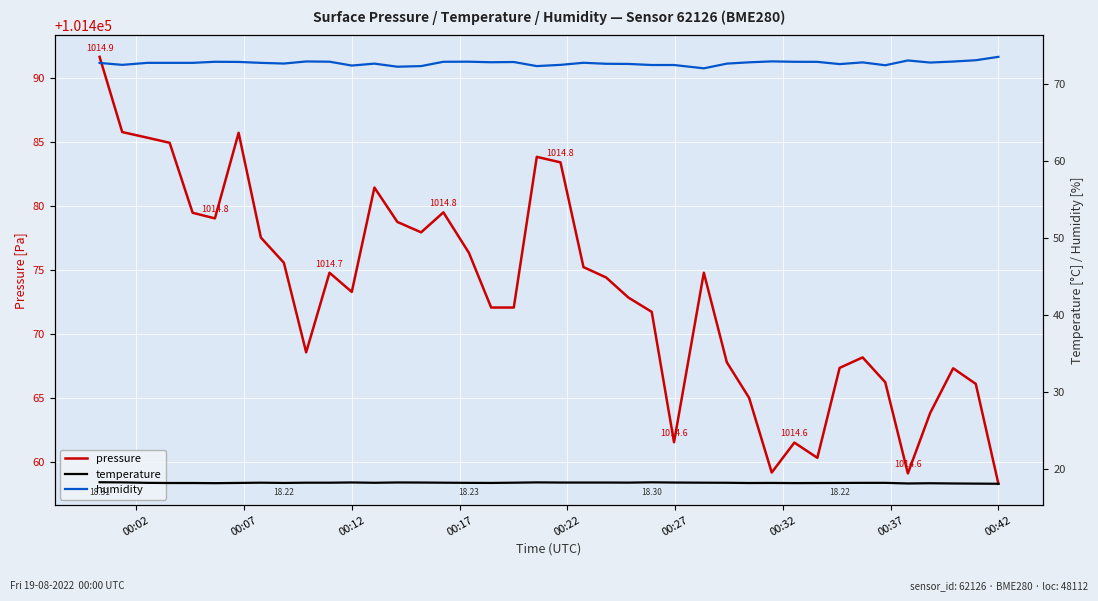

What is the smallest value displayed?

18.1